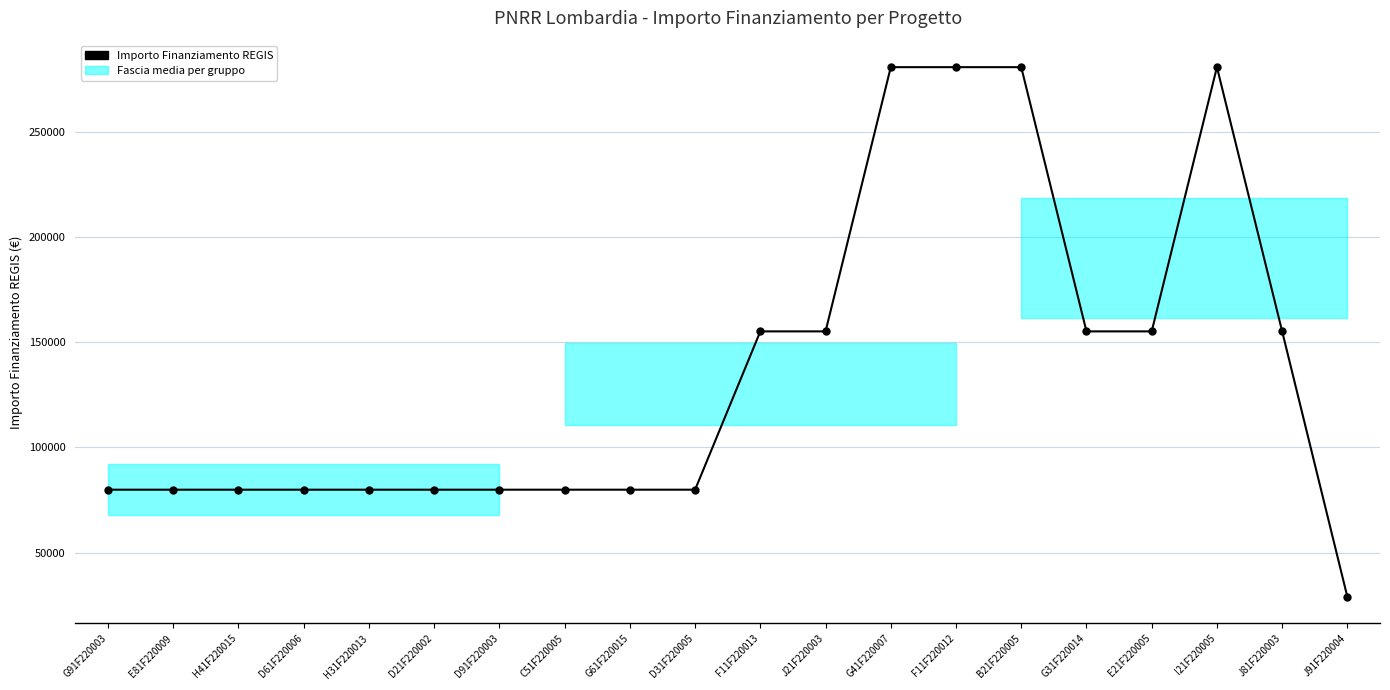

What is the sum of the values at H31F220013 and G61F220015?

159844